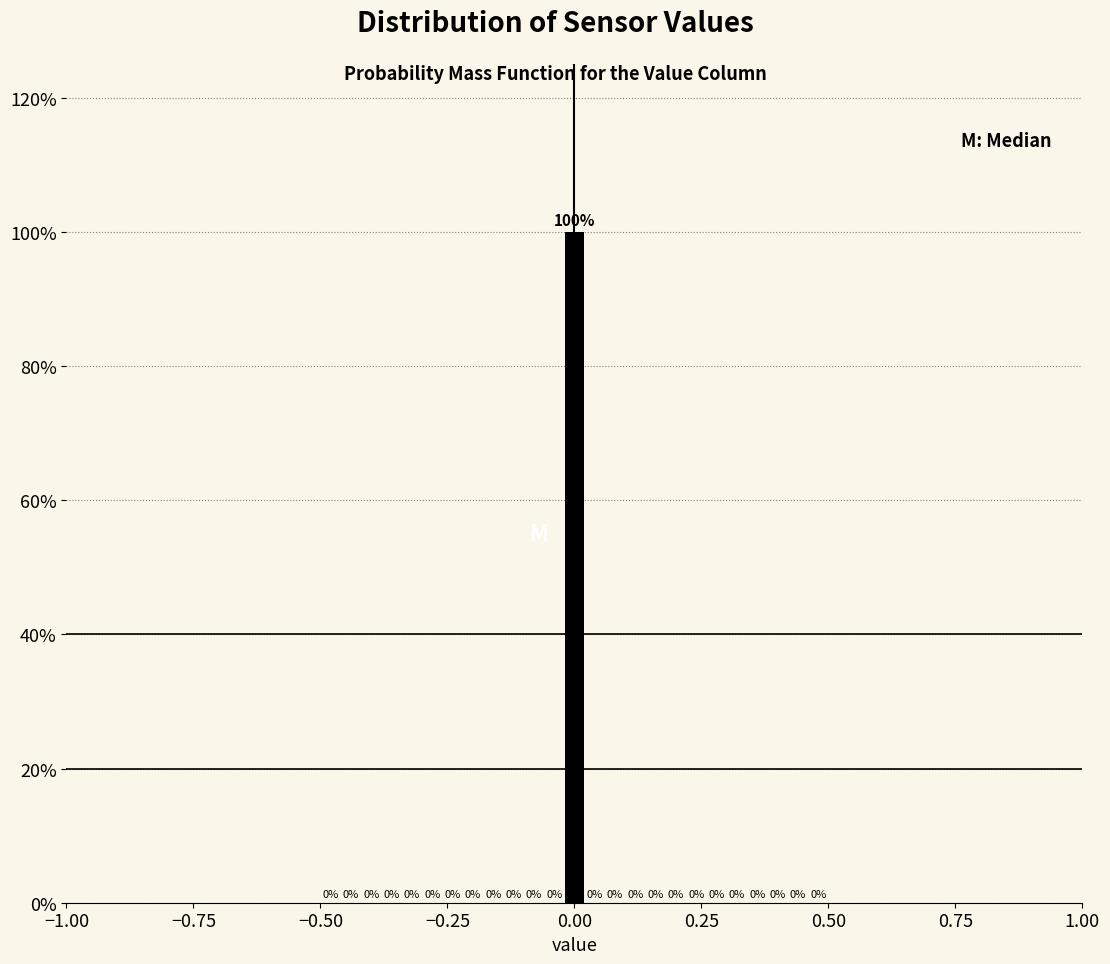

Around what value on the x-axis is the tallest bar? Give the approximate position of its centre, as read against the axis.

0.00